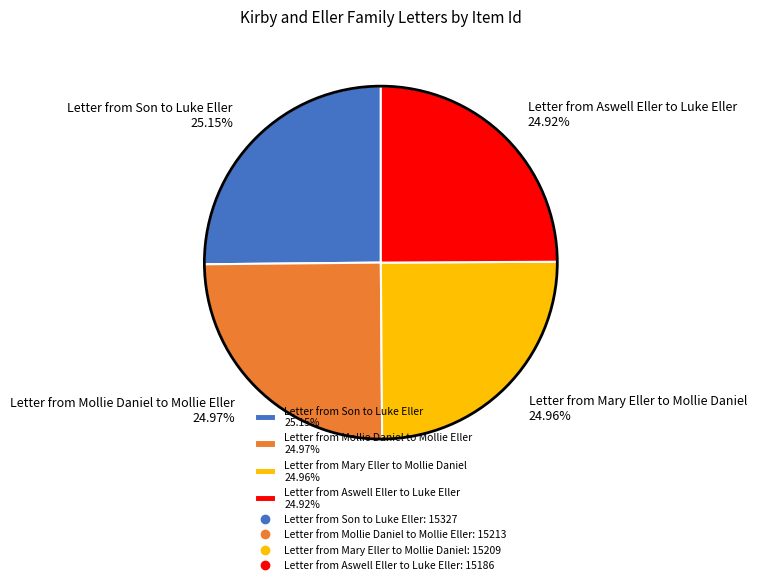

Do Letter from Aswell Eller to Luke Eller 24.92% and Letter from Son to Luke Eller 25.15% together represent more than half of the pie?

Yes